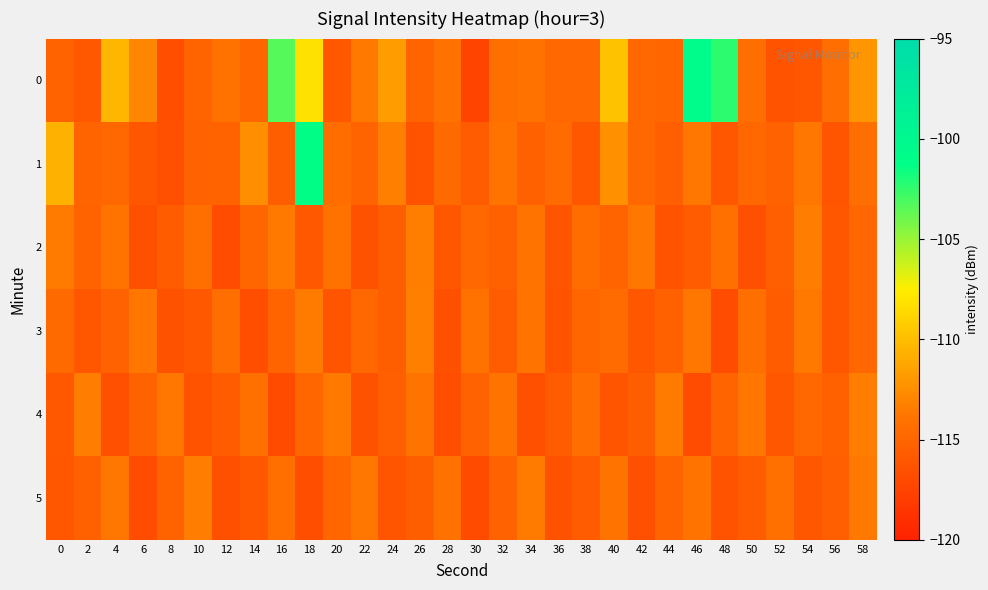

Reading left to right, list all the values displayed in this chart.

0: 0=-115.1	2=-116.0	4=-110.4	6=-113.0	8=-116.7	10=-115.1	12=-114.1	14=-115.0	16=-103.3	18=-108.2	20=-116.0	22=-113.6	24=-111.7	26=-115.1	28=-114.1	30=-117.4	32=-114.2	34=-114.1	36=-114.8	38=-114.8	40=-109.8	42=-114.9	44=-114.9	46=-100.8	48=-102.4	50=-114.3	52=-116.3	54=-116.2	56=-114.4	58=-112.2
1: 0=-110.6	2=-115.1	4=-114.8	6=-116.0	8=-116.7	10=-115.3	12=-115.2	14=-112.5	16=-115.6	18=-101.3	20=-114.5	22=-115.1	24=-113.2	26=-116.3	28=-114.7	30=-115.8	32=-113.9	34=-115.4	36=-114.6	38=-116.0	40=-112.3	42=-114.8	44=-115.5	46=-113.7	48=-116.1	50=-114.9	52=-115.3	54=-113.8	56=-116.2	58=-114.4
2: 0=-113.5	2=-115.2	4=-114.0	6=-116.5	8=-115.7	10=-114.3	12=-116.8	14=-115.0	16=-113.6	18=-115.9	20=-114.1	22=-116.4	24=-115.6	26=-113.3	28=-116.0	30=-114.8	32=-115.4	34=-113.9	36=-116.2	38=-114.5	40=-115.1	42=-113.7	44=-116.3	46=-115.8	48=-114.2	50=-116.6	52=-115.5	54=-113.4	56=-116.1	58=-114.9
3: 0=-114.7	2=-116.0	4=-115.3	6=-113.8	8=-116.4	10=-115.9	12=-114.4	14=-116.7	16=-115.1	18=-113.5	20=-116.2	22=-114.8	24=-115.6	26=-113.2	28=-116.5	30=-114.1	32=-115.8	34=-113.9	36=-116.3	38=-115.0	40=-114.6	42=-116.1	44=-115.4	46=-113.7	48=-116.8	50=-114.3	52=-115.7	54=-113.6	56=-116.0	58=-114.9
4: 0=-115.9	2=-113.4	4=-116.6	6=-115.2	8=-113.8	10=-116.3	12=-115.7	14=-114.2	16=-116.9	18=-115.0	20=-113.6	22=-116.4	24=-115.5	26=-114.0	28=-116.7	30=-115.3	32=-113.9	34=-116.5	36=-115.8	38=-114.4	40=-116.2	42=-115.6	44=-113.5	46=-116.8	48=-115.1	50=-113.7	52=-116.0	54=-114.8	56=-115.4	58=-113.3
5: 0=-116.1	2=-115.4	4=-113.7	6=-116.8	8=-115.2	10=-113.4	12=-116.5	14=-115.9	16=-114.3	18=-116.7	20=-115.0	22=-113.8	24=-116.2	26=-115.6	28=-114.1	30=-116.9	32=-115.3	34=-113.5	36=-116.4	38=-115.8	40=-114.0	42=-116.6	44=-115.1	46=-113.9	48=-116.3	50=-115.7	52=-114.2	54=-116.0	56=-115.5	58=-113.6